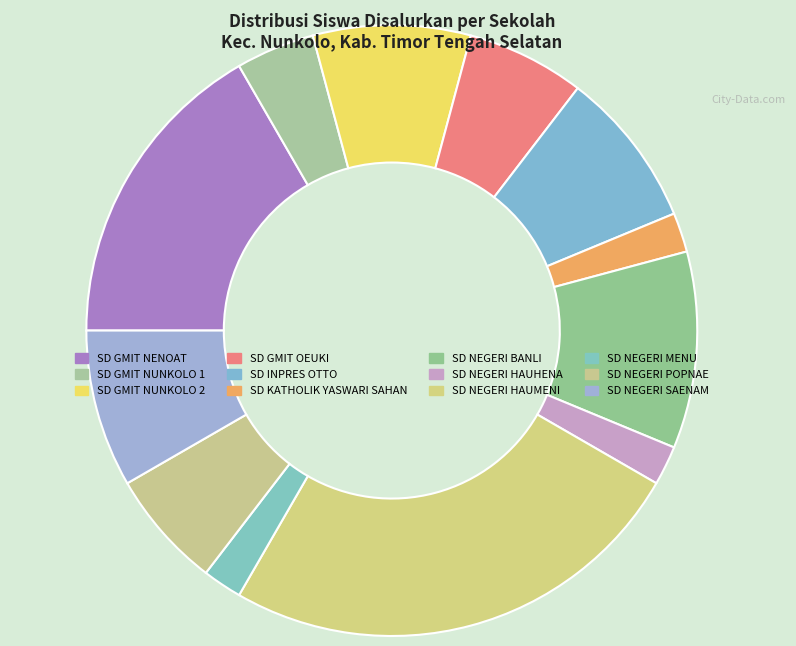

To the nearest percent, what is the combined percentage of SD NEGERI HAUHENA and SD GMIT NUNKOLO 2?

10%